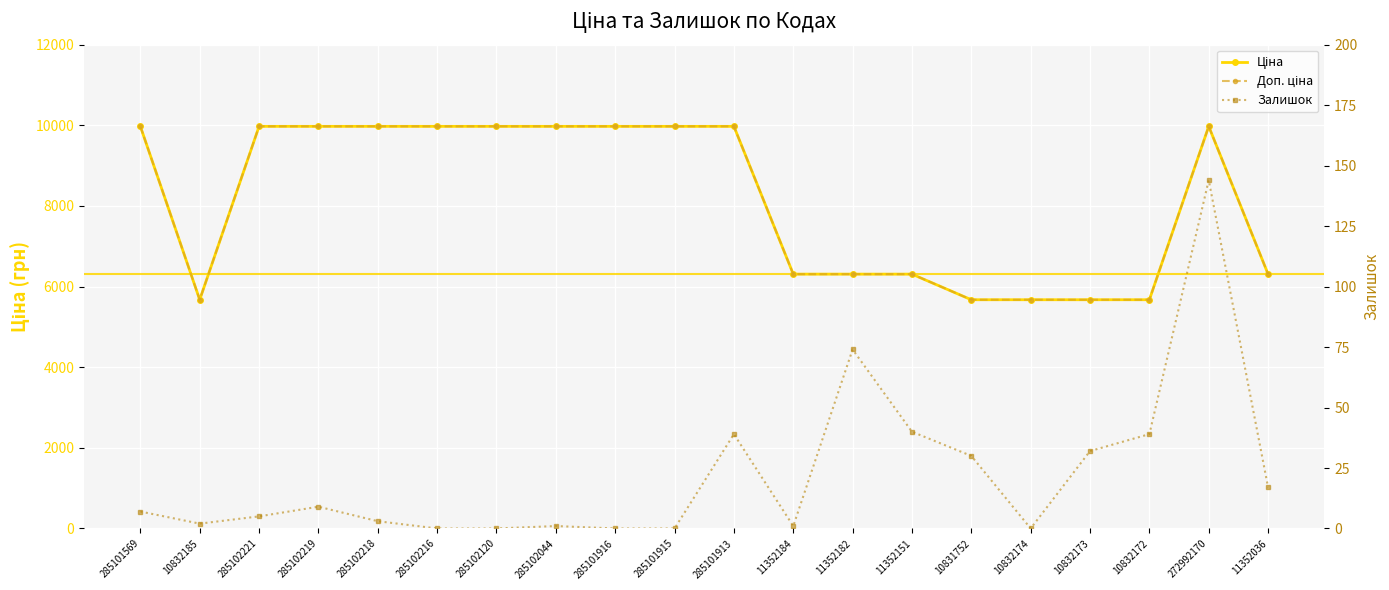

What is the spread (max minus min) of values at 10832173?

5641.8